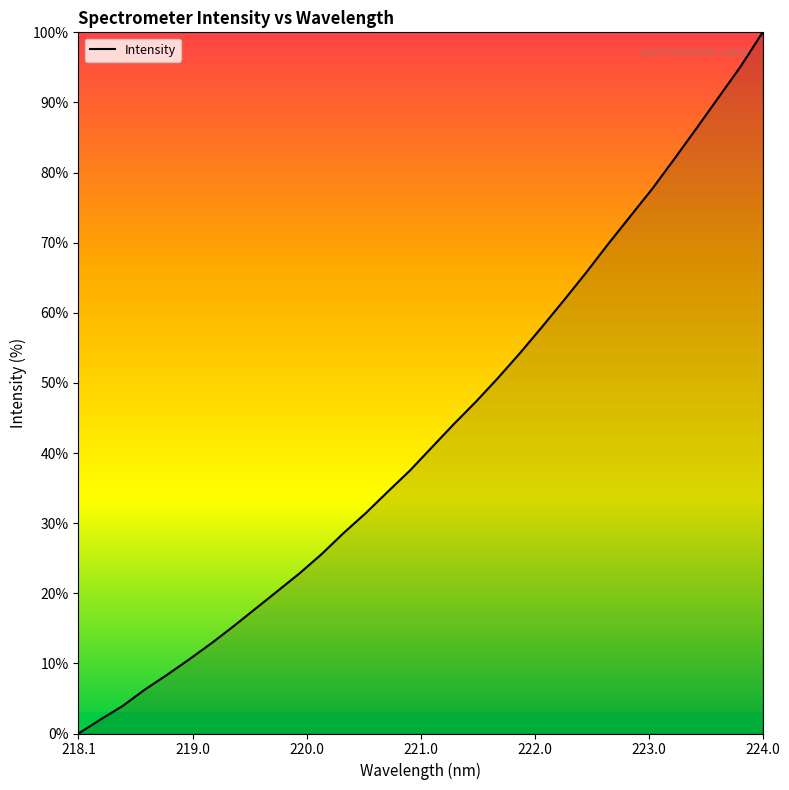

What is the greatest value displayed?

100.0